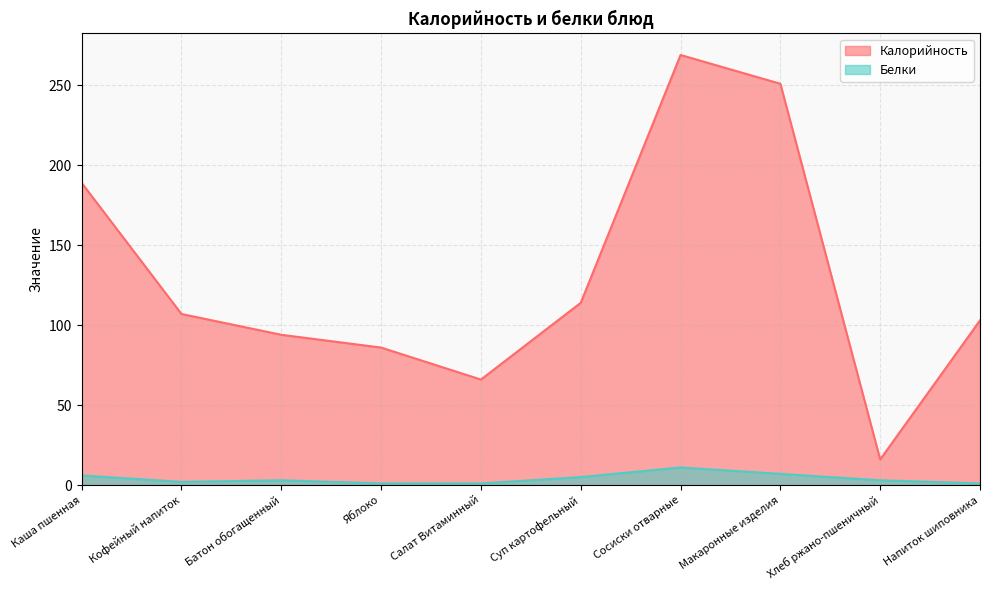

Which series has the largest range (max minus min)?

Калорийность